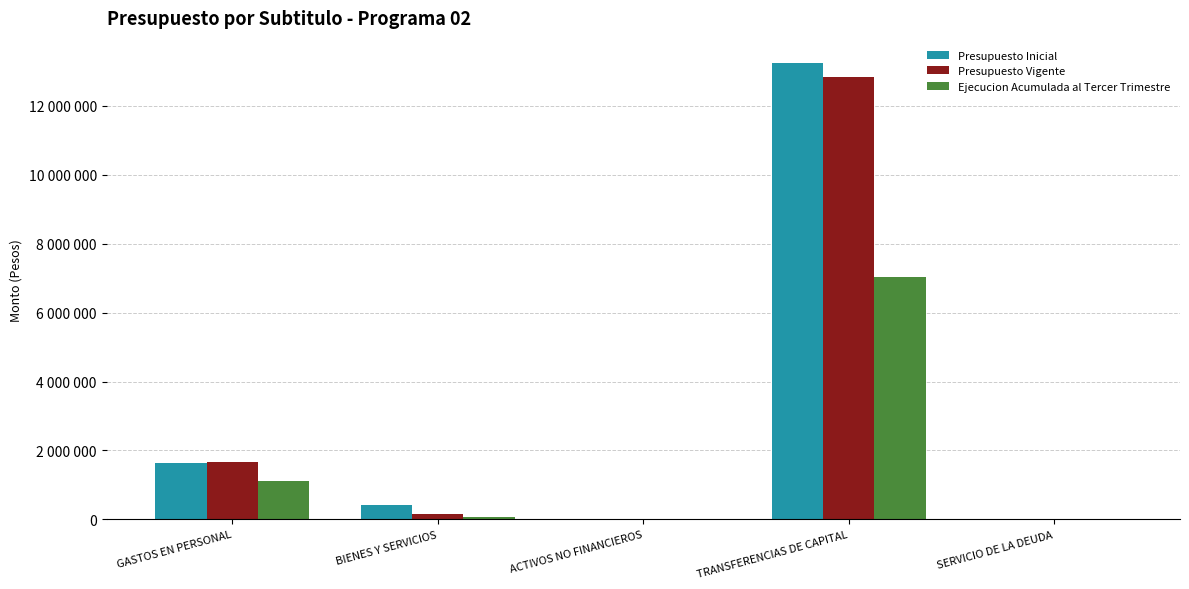

What are all the series names shown in the legend?

Presupuesto Inicial, Presupuesto Vigente, Ejecucion Acumulada al Tercer Trimestre